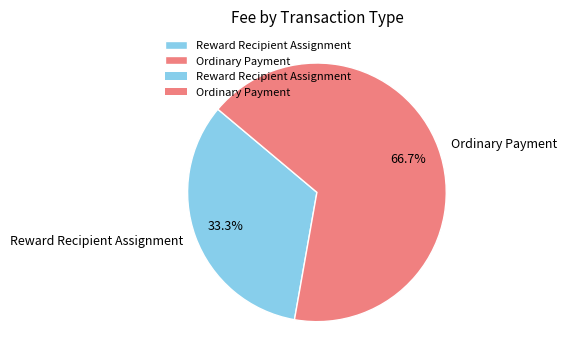

What is the majority slice?

Ordinary Payment